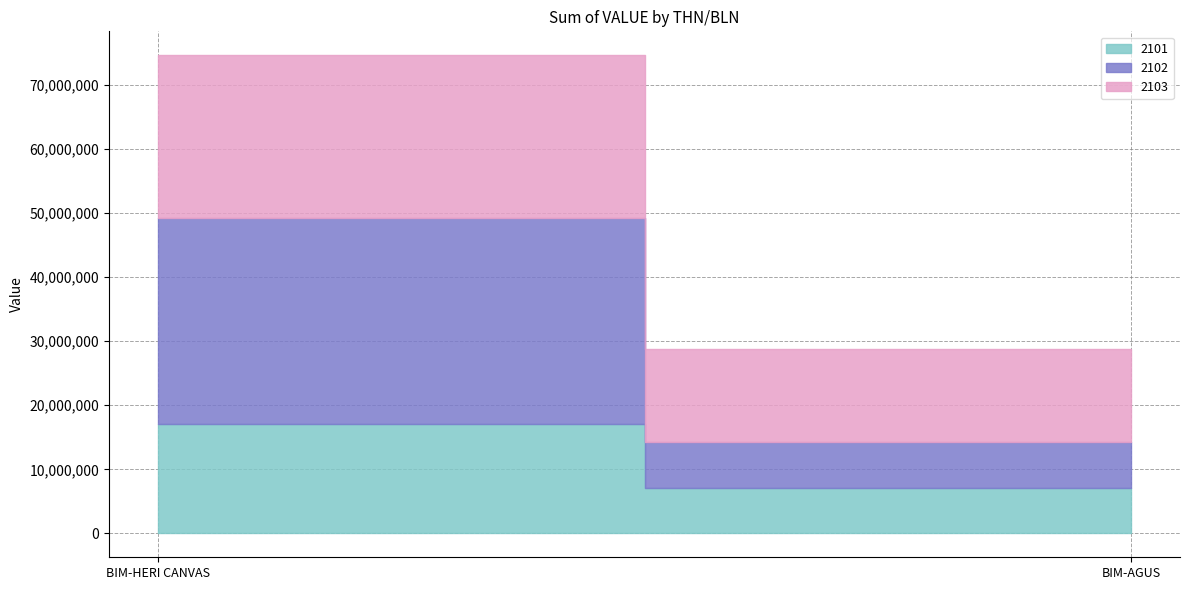

At which category is the sum across all series the highest?

BIM-HERI CANVAS